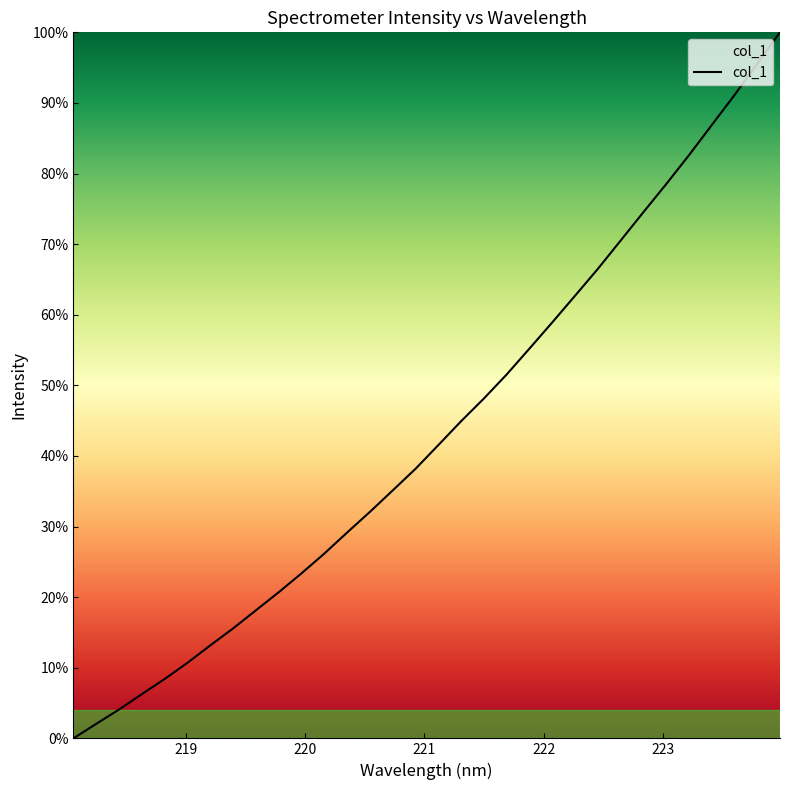

What is the average value?

43.5